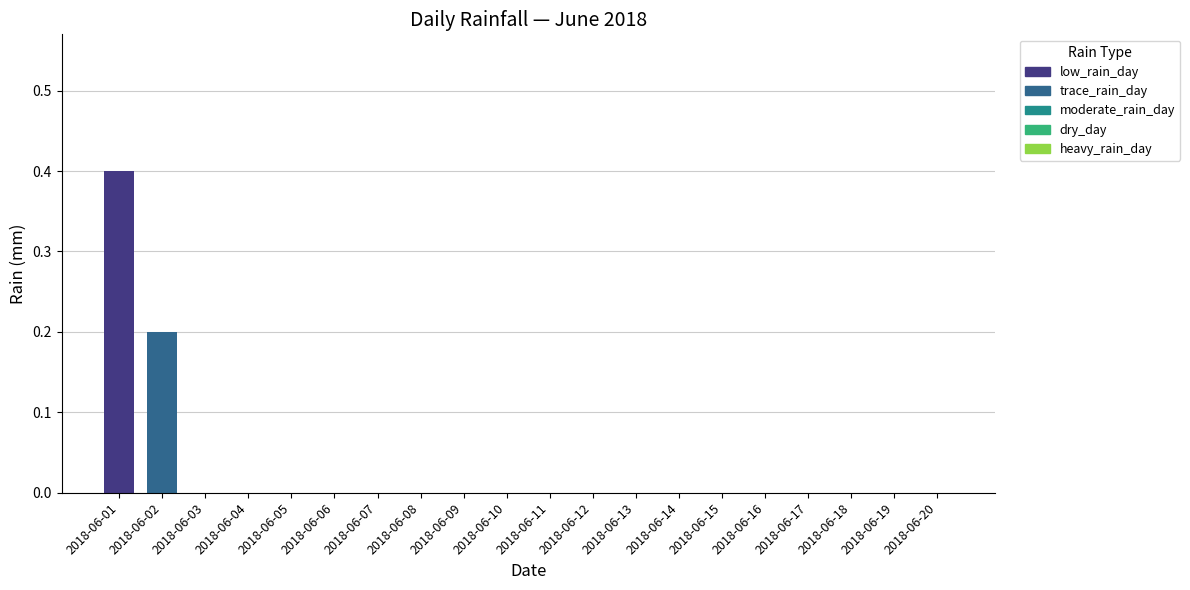

At which category does the chart reach its minimum across all series?

2018-06-03